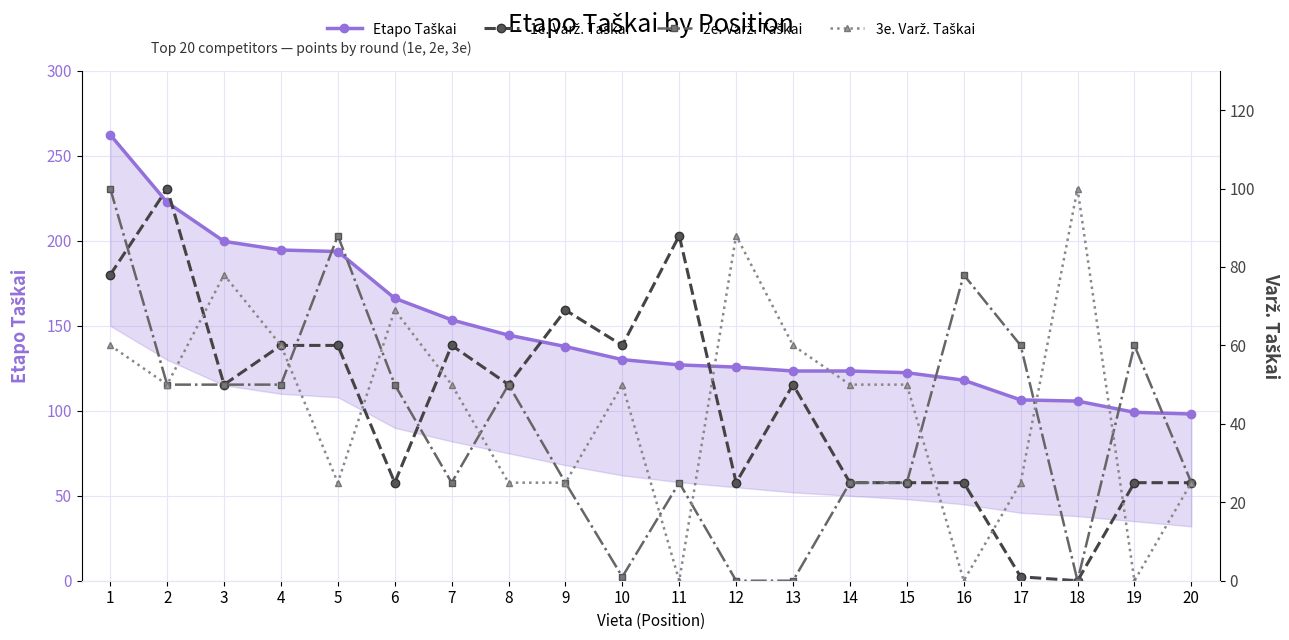

At which category is the sum across all series the highest?

1